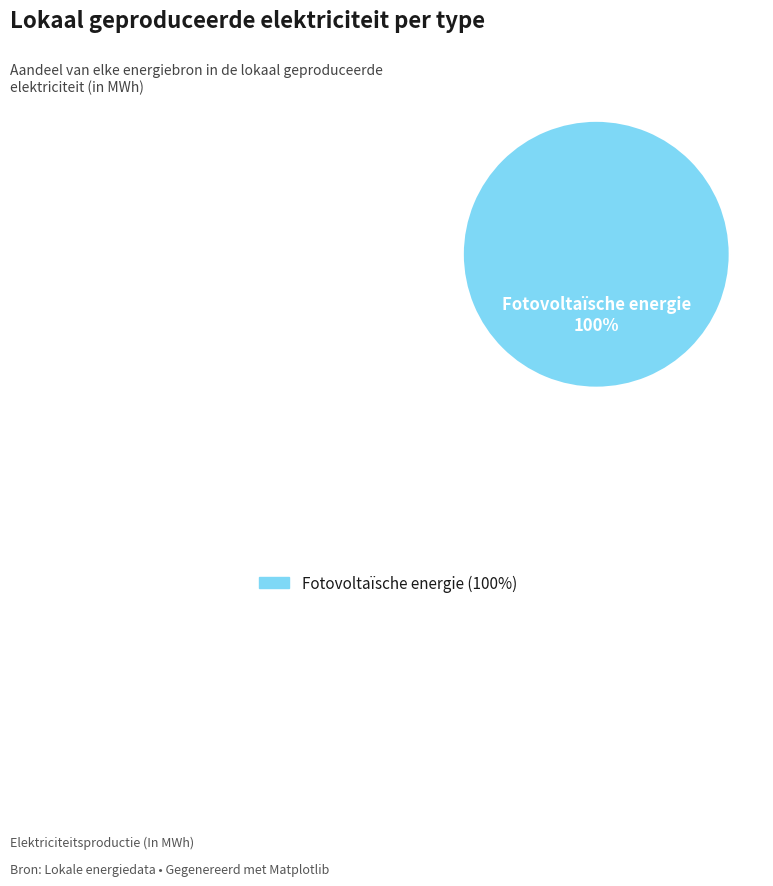

Is it true that Fotovoltaïsche energie is 100% of the pie?

True